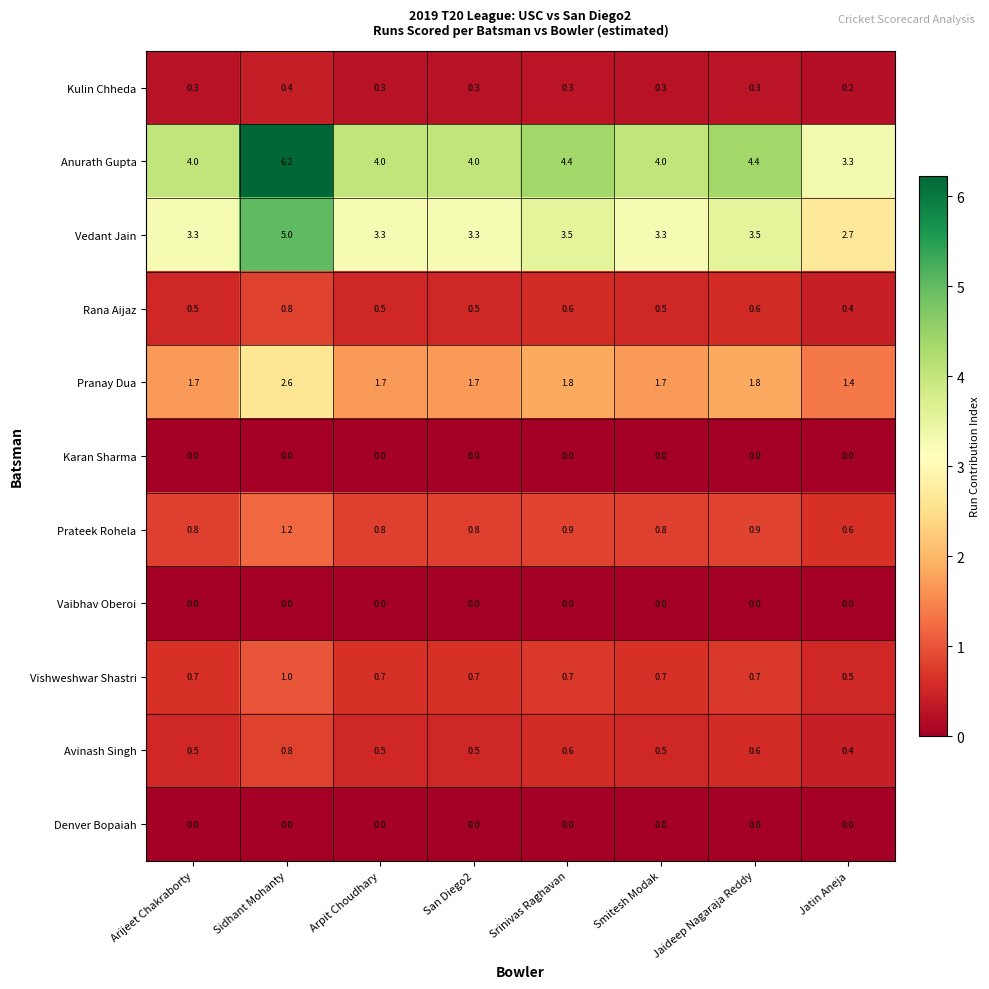

What is the total value across all series at San Diego2?

11.8